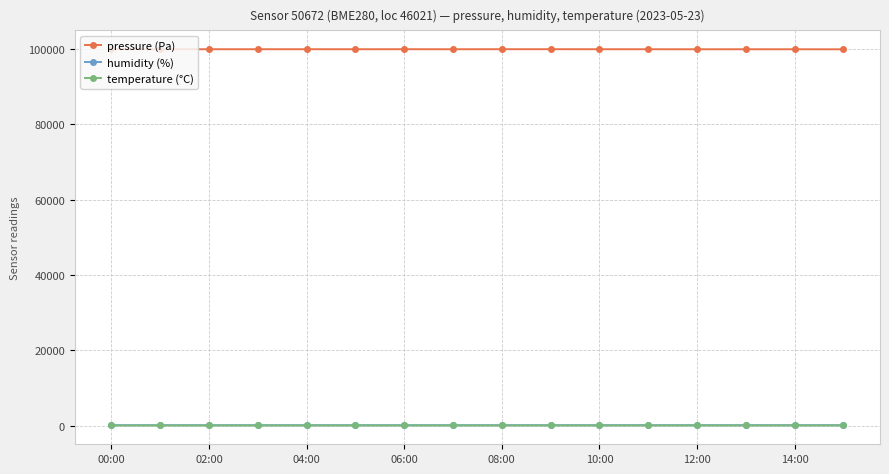

True or false: pressure (Pa) and humidity (%) cross at least once.

False